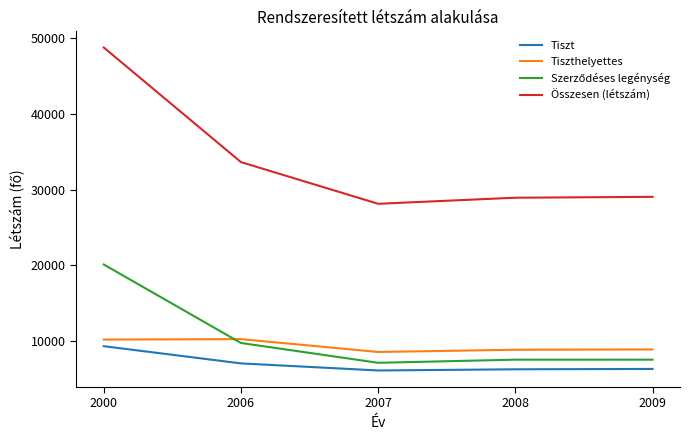

The Tiszt series shows 7026 at 2006. True or false?

True